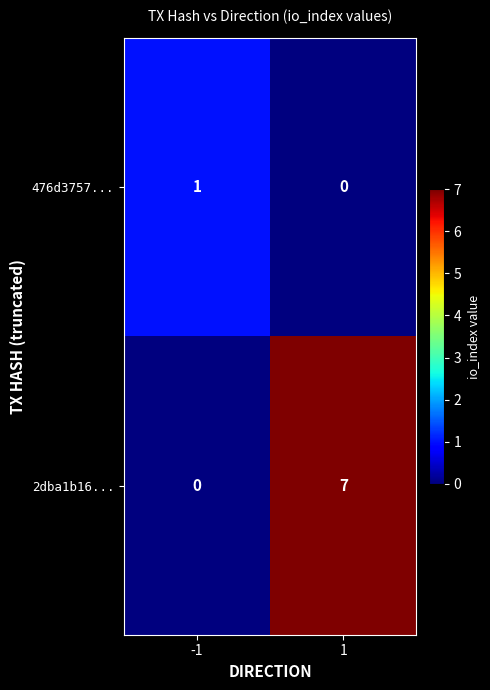

What is the approximate value of 2dba1b16... at 1?

7